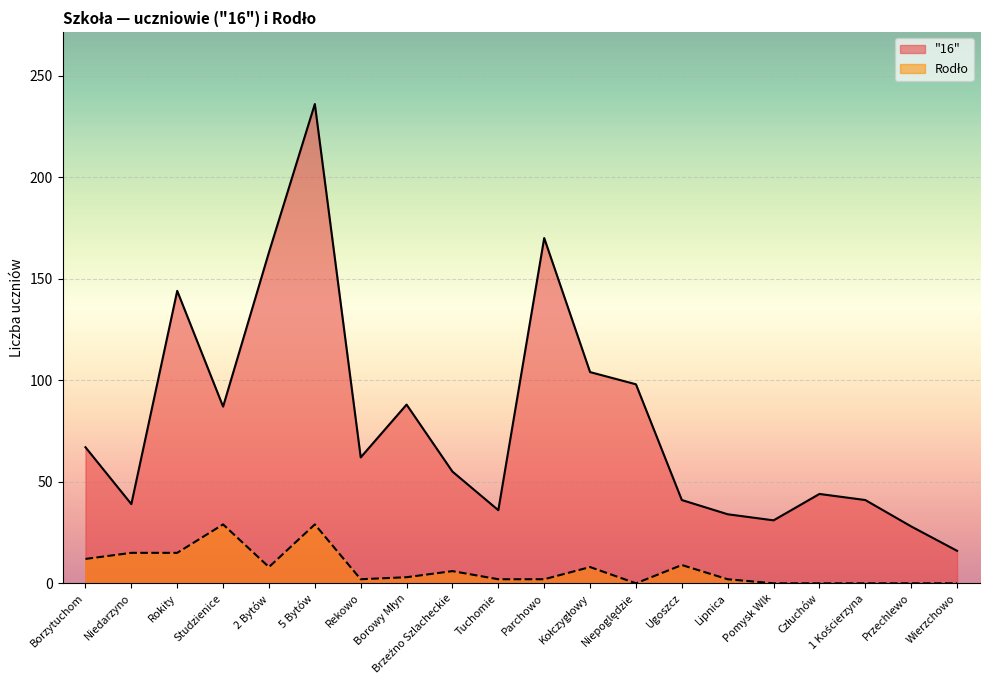

Read the 16 value at 1 Kościerzyna, to the nearest 10.

40